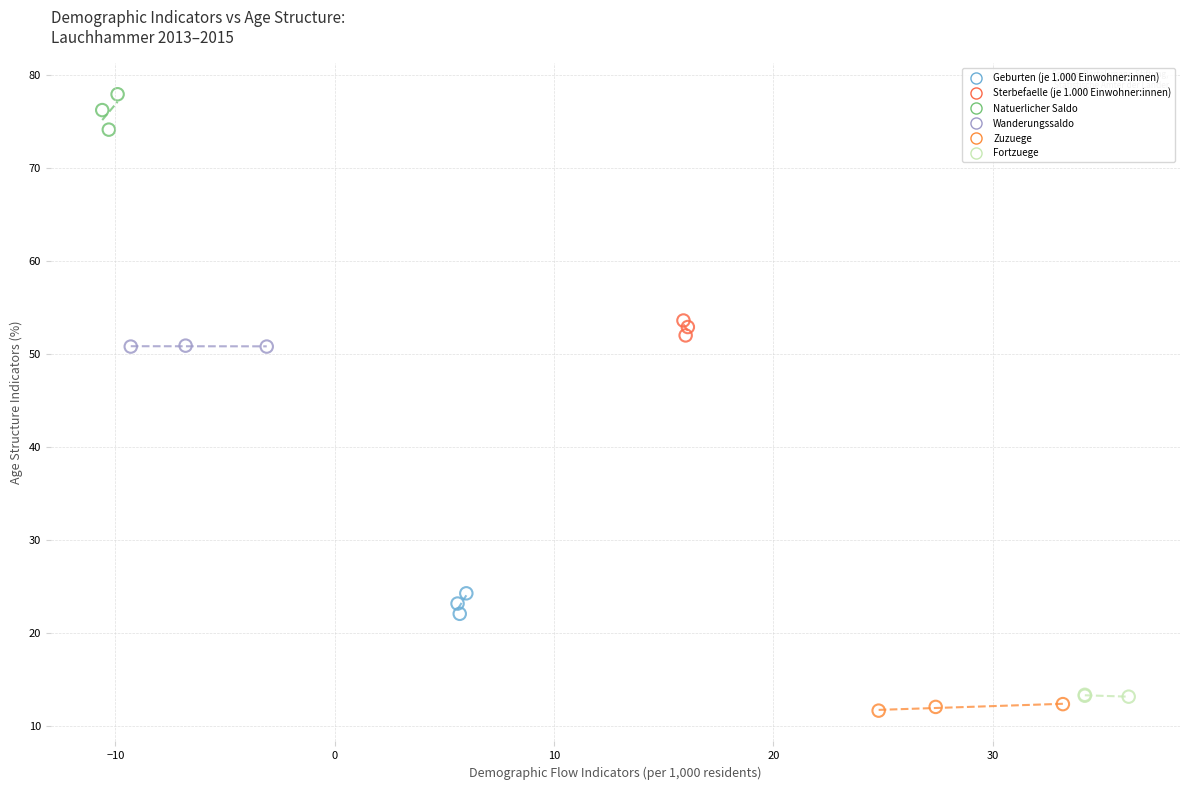

Which series contains the highest Y value?

Natuerlicher Saldo